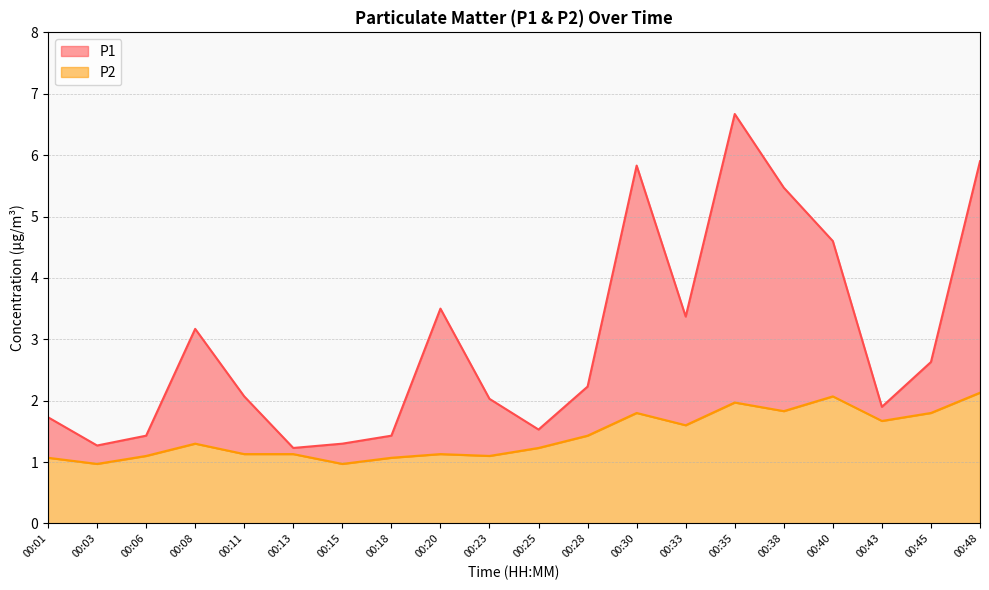

In P2, how many points are higher than both neighbors (excluding endpoints)?

5